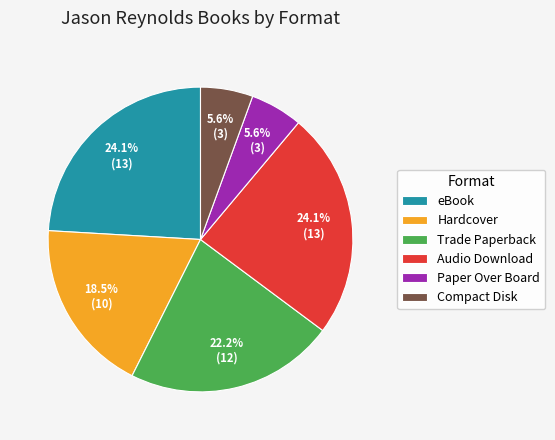

Combined, do eBook and Hardcover account for over 50%?

No